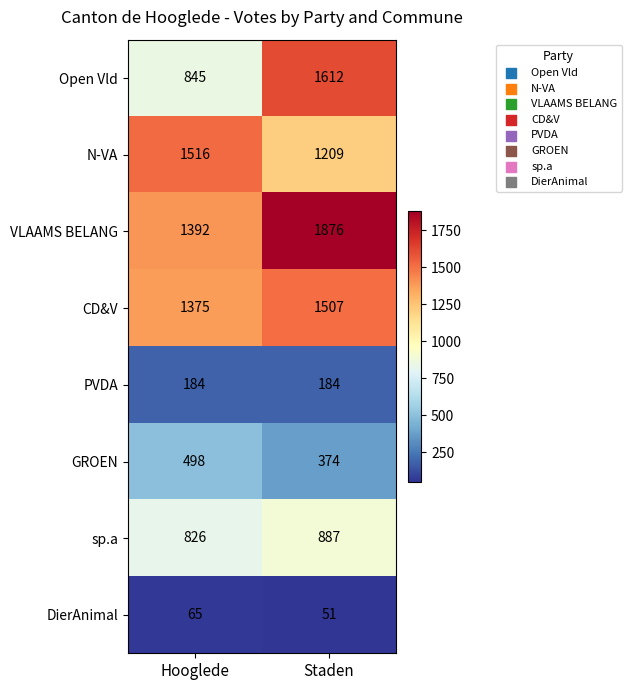

What is the approximate value of Open Vld at Staden, to the nearest 100?

1600